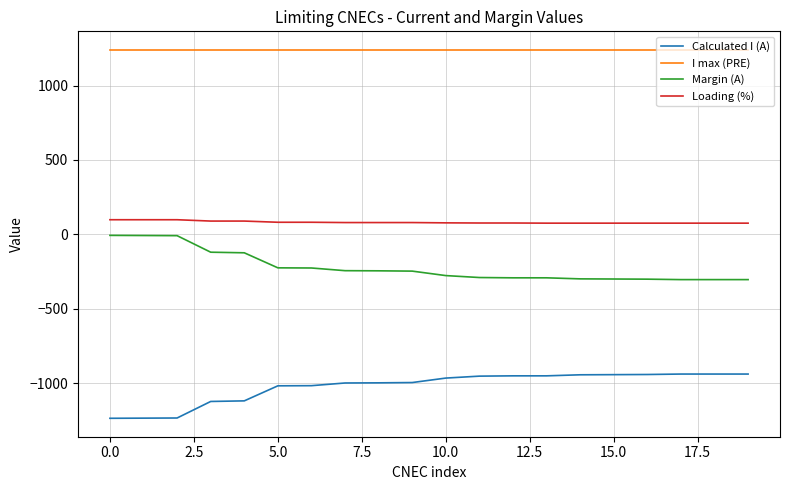

Which series has the largest total across all categories?

I max (PRE)